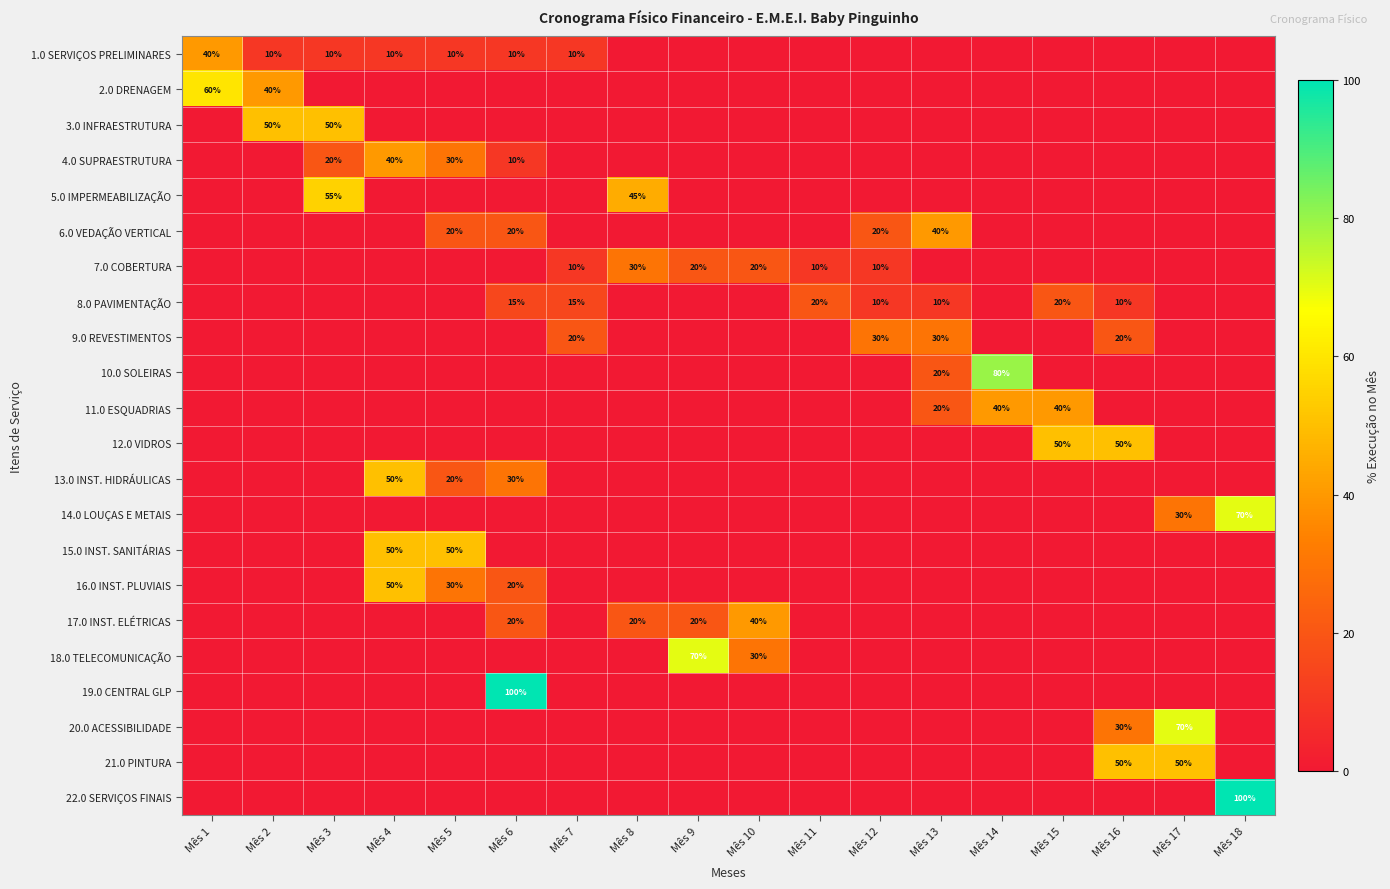

What is the spread (max minus min) of values at Mês 4?

50